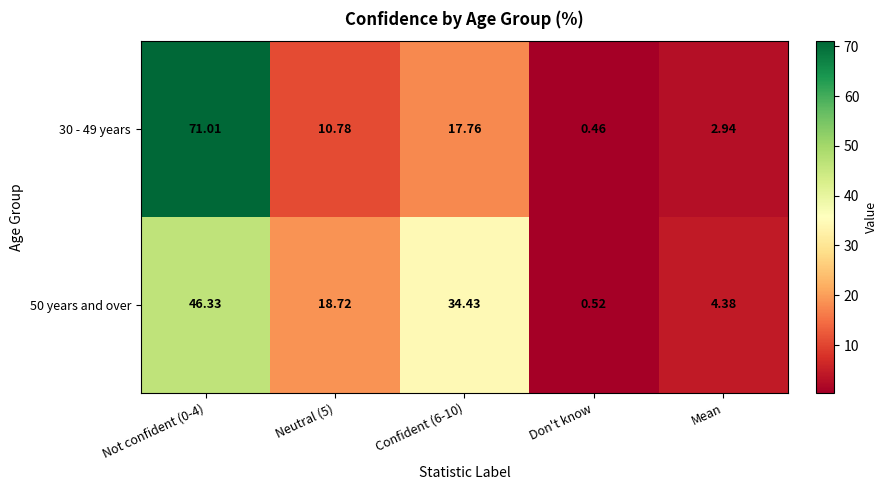

Is the value of 50 years and over at Not confident (0-4) greater than the value of 30 - 49 years at Confident (6-10)?

Yes